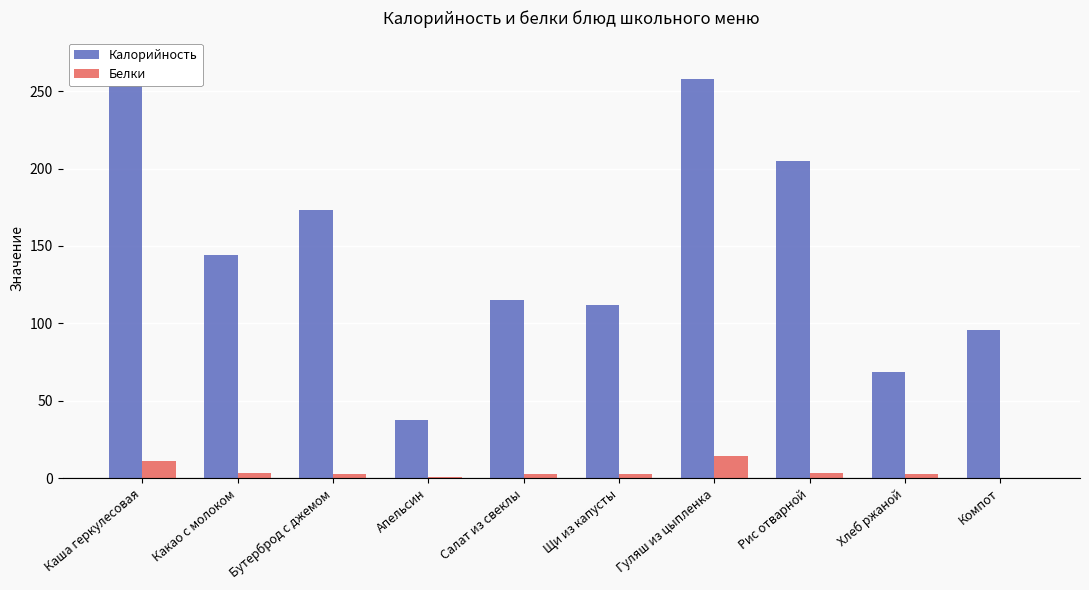

How many bars are there in total?

20